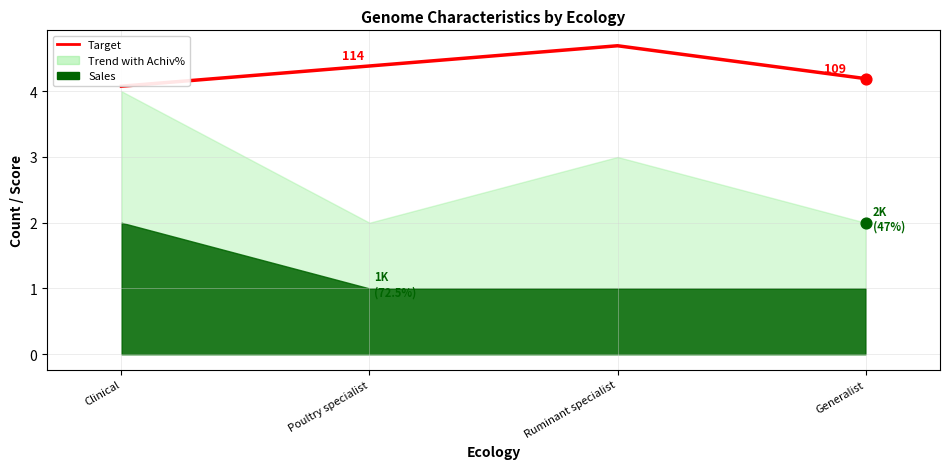

Between Generalist and Poultry specialist, which is larger?

Poultry specialist